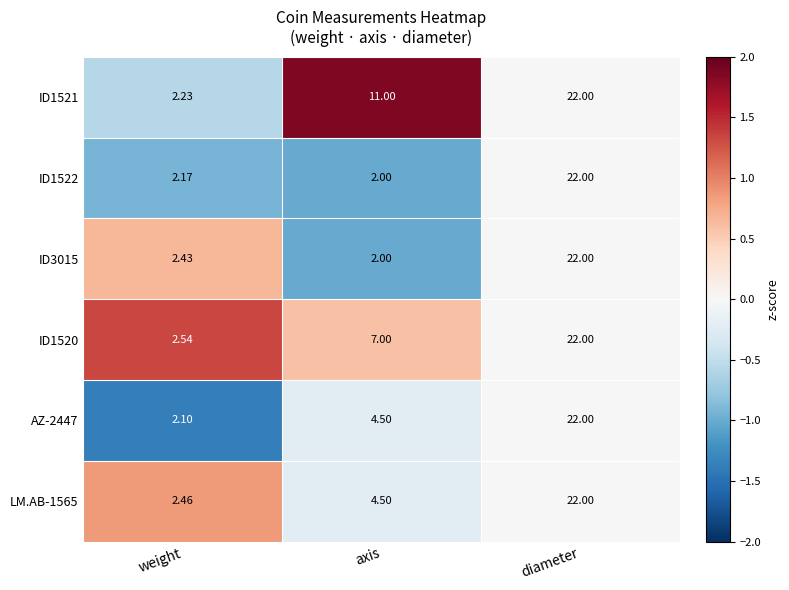

Where is ID1521 nearest to the value 12?

axis